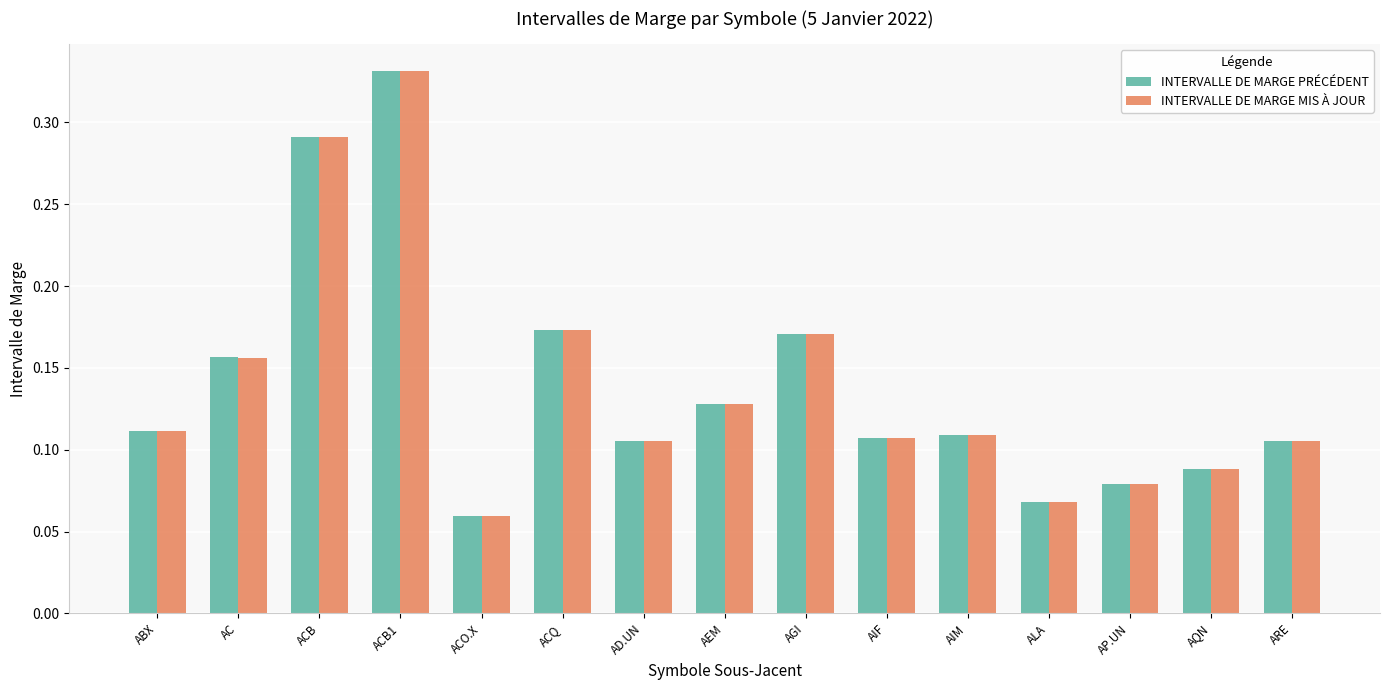

True or false: INTERVALLE DE MARGE PRÉCÉDENT has a value of 0.0 at AEM.

False